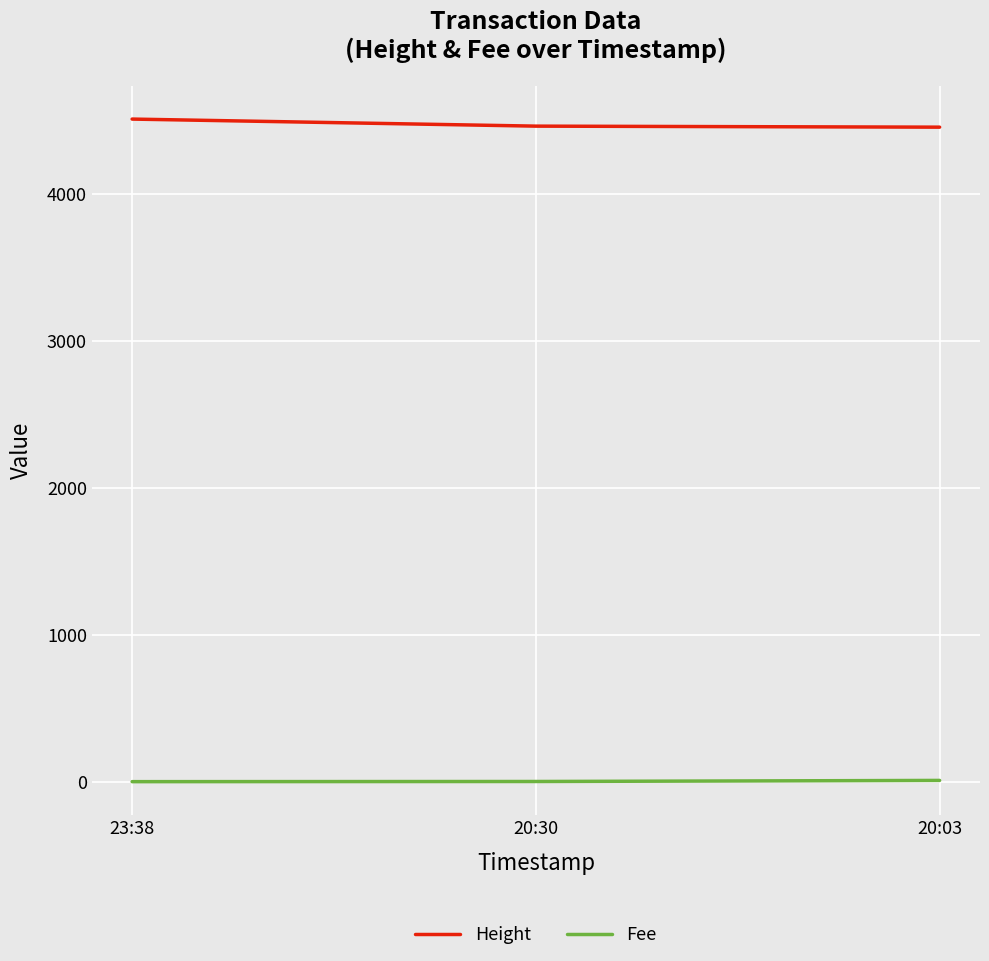

Is it true that Fee equals 0.1 at 23:38?

True